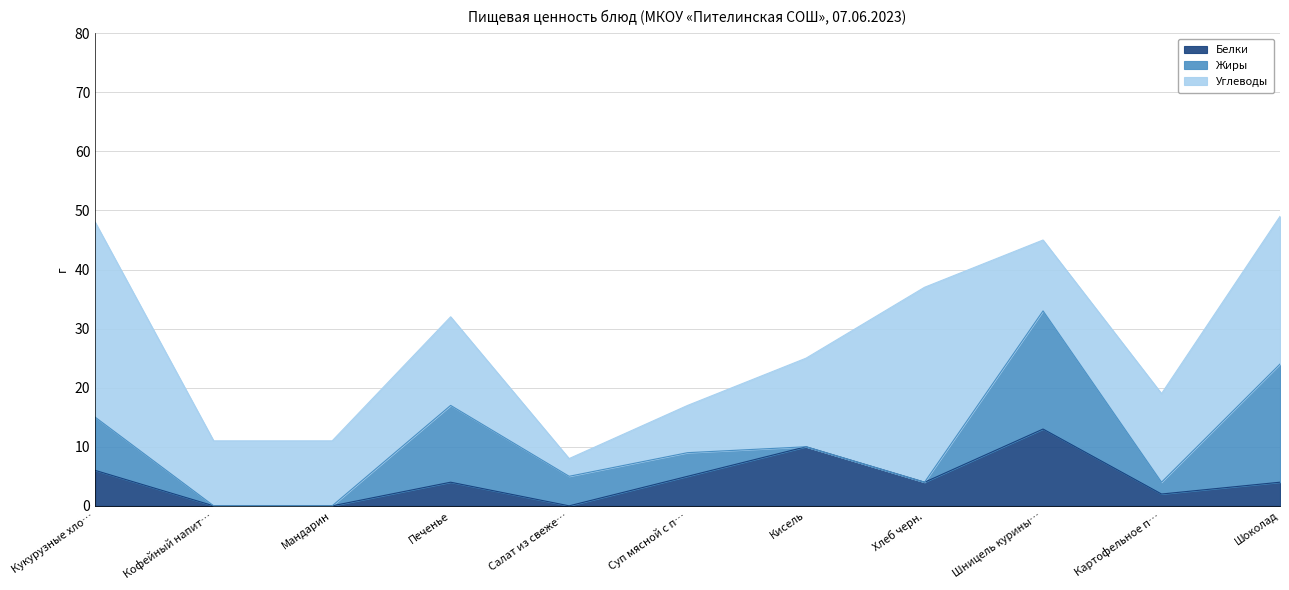

Reading left to right, transcribe all the data shown in this chart.

Белки: Кукурузные хлопья с молоком=6	Кофейный напиток с молоком=0	Мандарин=0	Печенье=4	Салат из свежей капусты=0	Суп мясной с пшеном=5	Кисель=10	Хлеб черн.=4	Шницель куриный=13	Картофельное пюре=2	Шоколад=4
Жиры: Кукурузные хлопья с молоком=9	Кофейный напиток с молоком=0	Мандарин=0	Печенье=13	Салат из свежей капусты=5	Суп мясной с пшеном=4	Кисель=0	Хлеб черн.=0	Шницель куриный=20	Картофельное пюре=2	Шоколад=20
Углеводы: Кукурузные хлопья с молоком=33	Кофейный напиток с молоком=11	Мандарин=11	Печенье=15	Салат из свежей капусты=3	Суп мясной с пшеном=8	Кисель=15	Хлеб черн.=33	Шницель куриный=12	Картофельное пюре=15	Шоколад=25